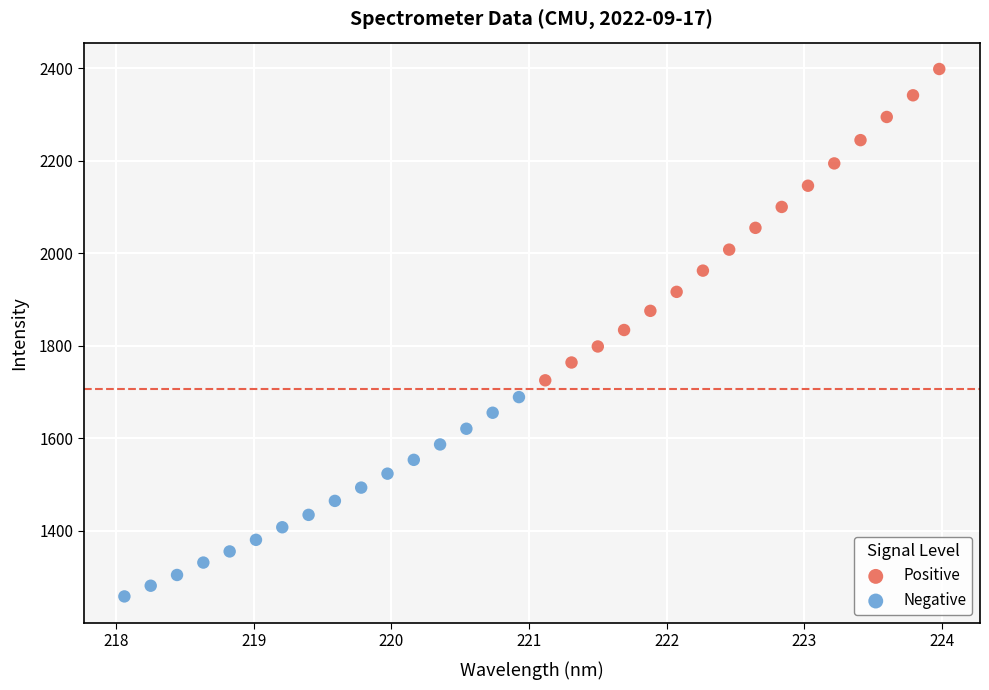

Which series reaches the minimum Y coordinate?

Negative